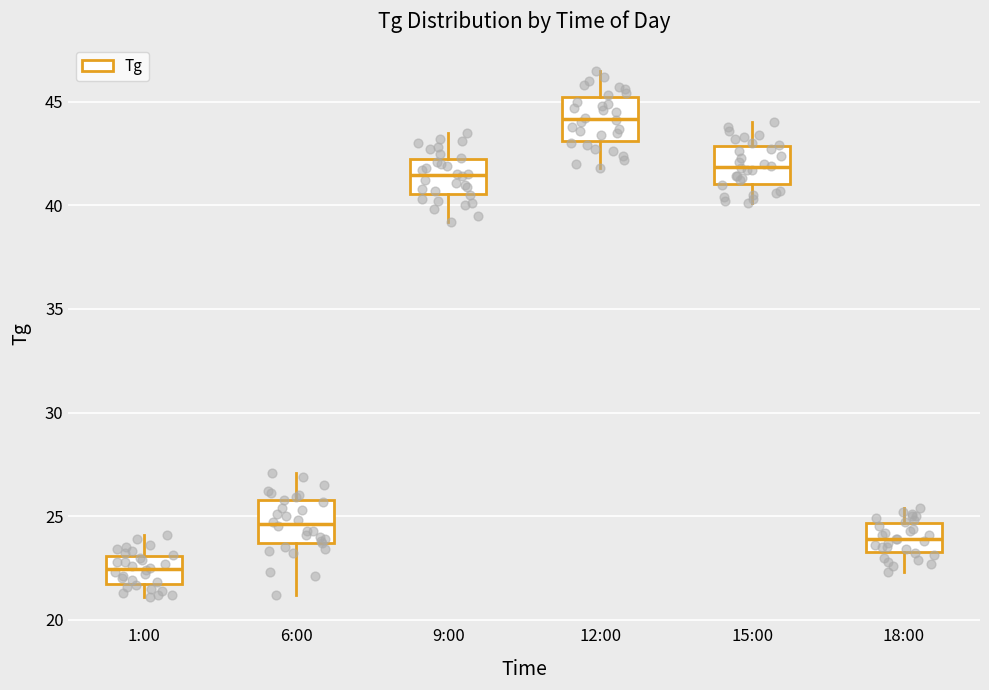

Reading left to right, read every box against the y-axis: the position of its median line, the range the box covers, and the ends of its whiskers. The values are not printed on the chart, so give them approximately, as read against the axis.

1:00: median 22.5, box 21.5 to 23.0, whiskers 21.0 to 24.0
6:00: median 24.5, box 23.5 to 26.0, whiskers 21.0 to 27.0
9:00: median 41.5, box 40.5 to 42.5, whiskers 39.0 to 43.5
12:00: median 44.0, box 43.0 to 45.0, whiskers 42.0 to 46.5
15:00: median 42.0, box 41.0 to 43.0, whiskers 40.0 to 44.0
18:00: median 24.0, box 23.5 to 24.5, whiskers 22.5 to 25.5